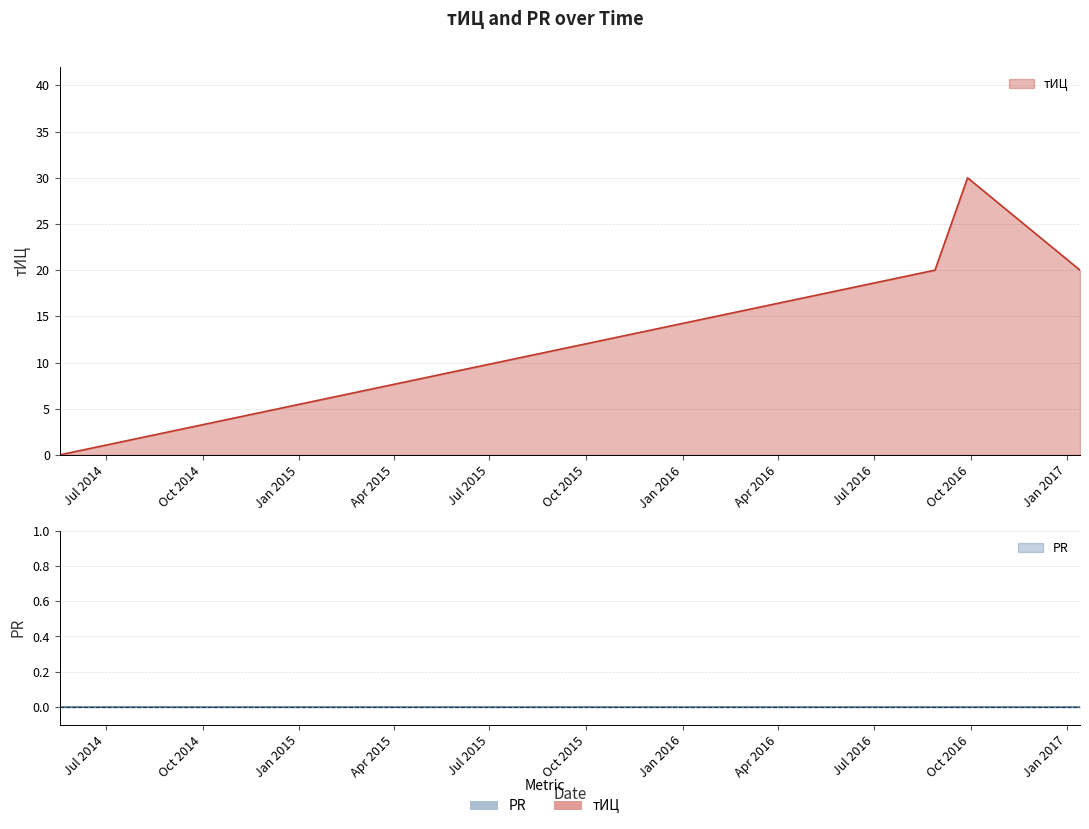

Reading left to right, list all the values displayed in this chart.

2014-05-18=0	2016-08-28=20	2016-09-28=30	2017-01-13=20